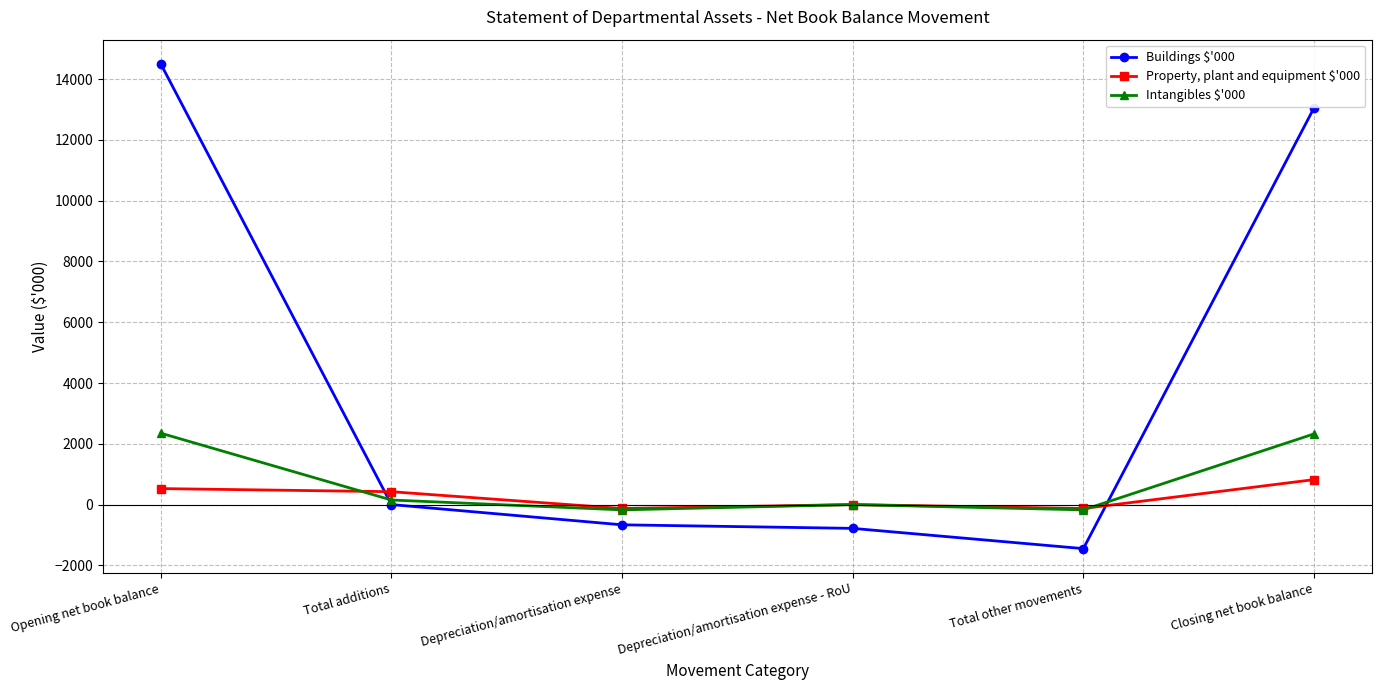

True or false: Buildings $'000 has a value of -783 at Depreciation/amortisation expense - RoU.

True